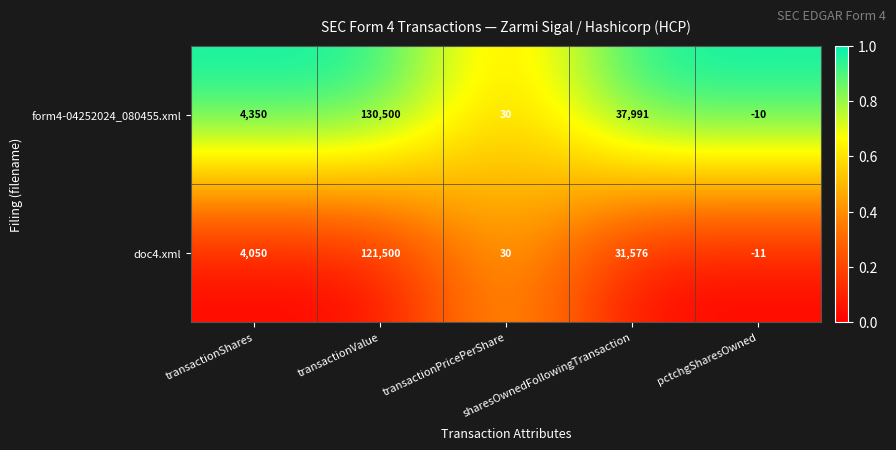

Which series changed the most between transactionShares and transactionPricePerShare?

form4-04252024_080455.xml